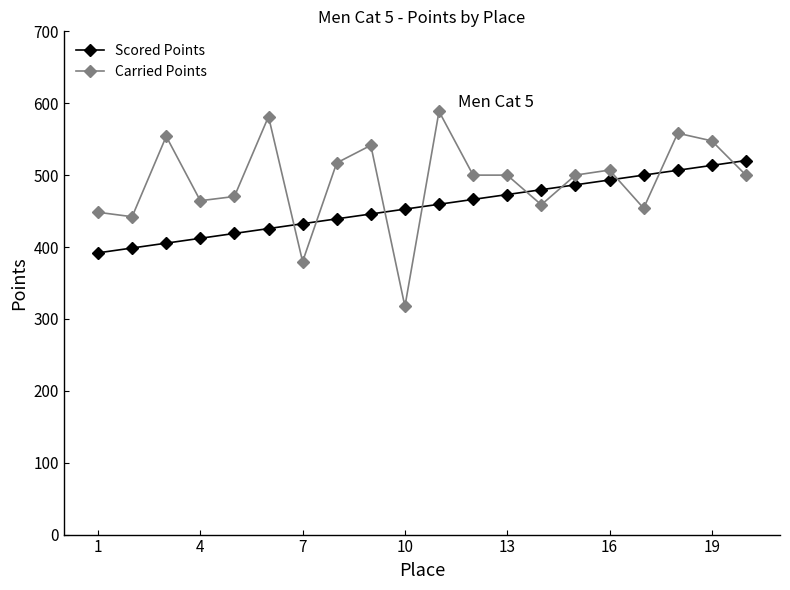

What is the value of the Carried Points point at the 15th from the left?

500.0